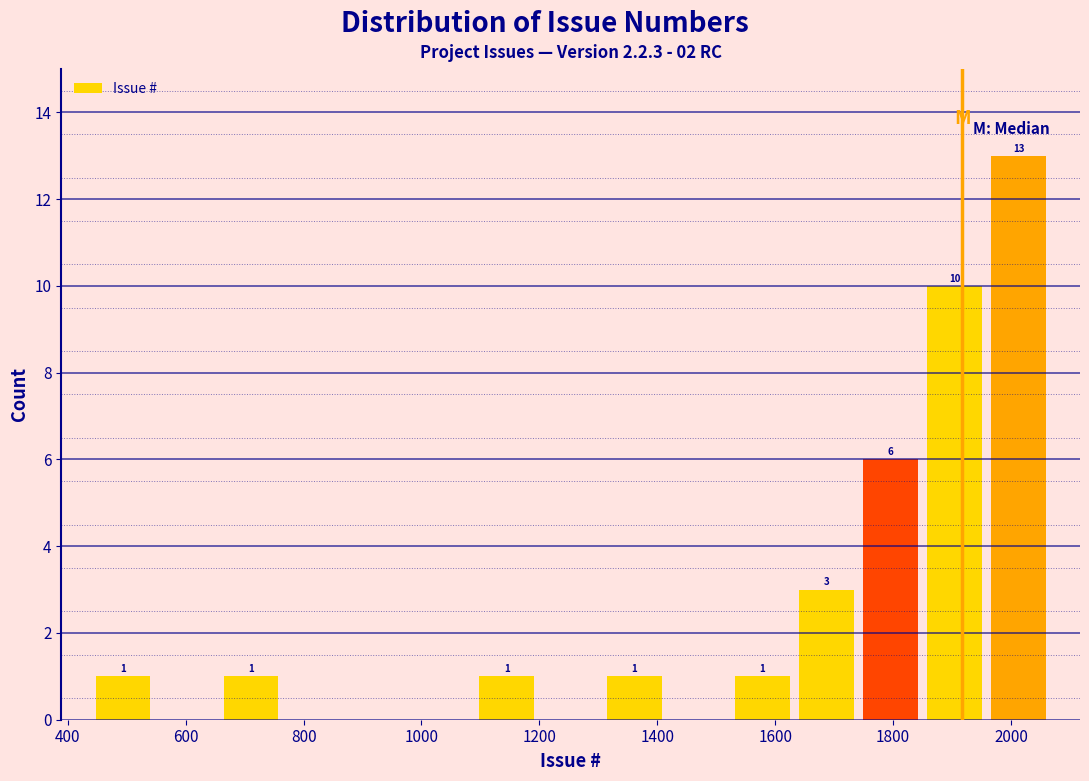

Over which range of the x-axis is the bar tallest?

1960 to 2060